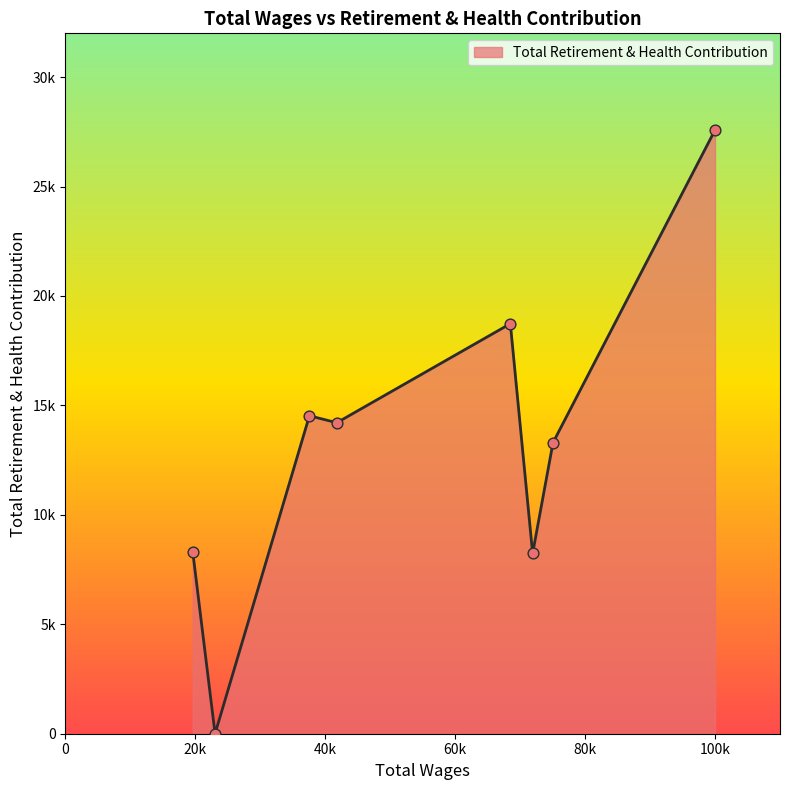

Does the chart have visible grid lines?

No